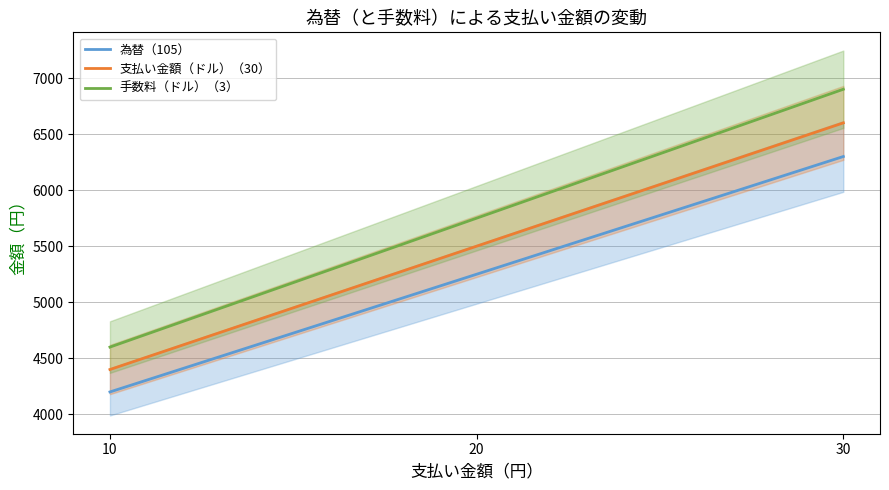

The value of 手数料（ドル）（3） at 20 is 3733. True or false?

False